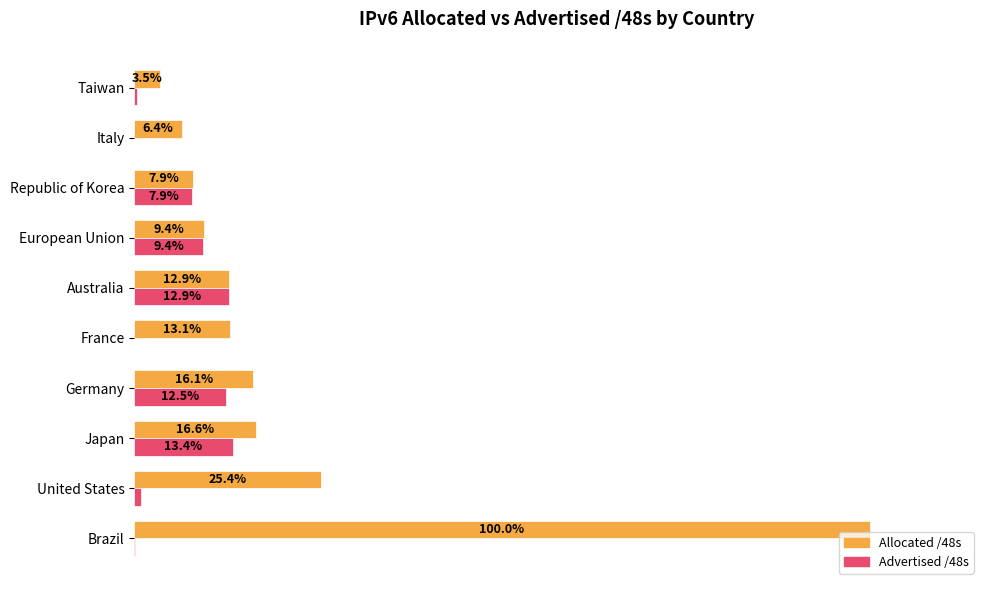

At which category is the sum across all series the highest?

Brazil